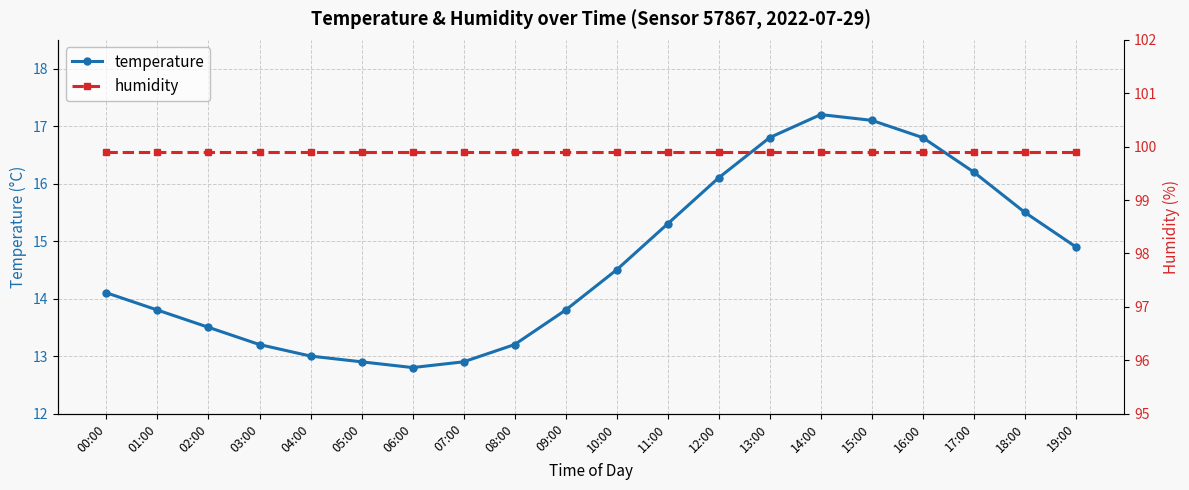

Rank the series at 08:00 from highest to lowest value.

humidity, temperature